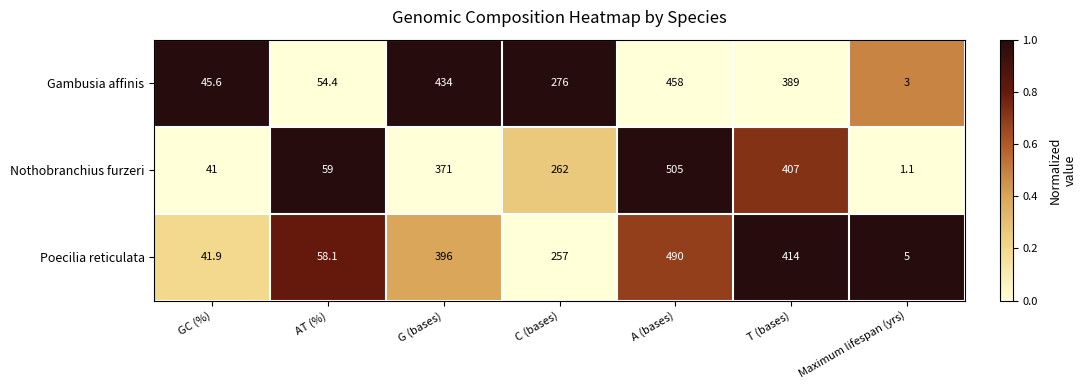

What is the average value of the Poecilia reticulata series?

237.4